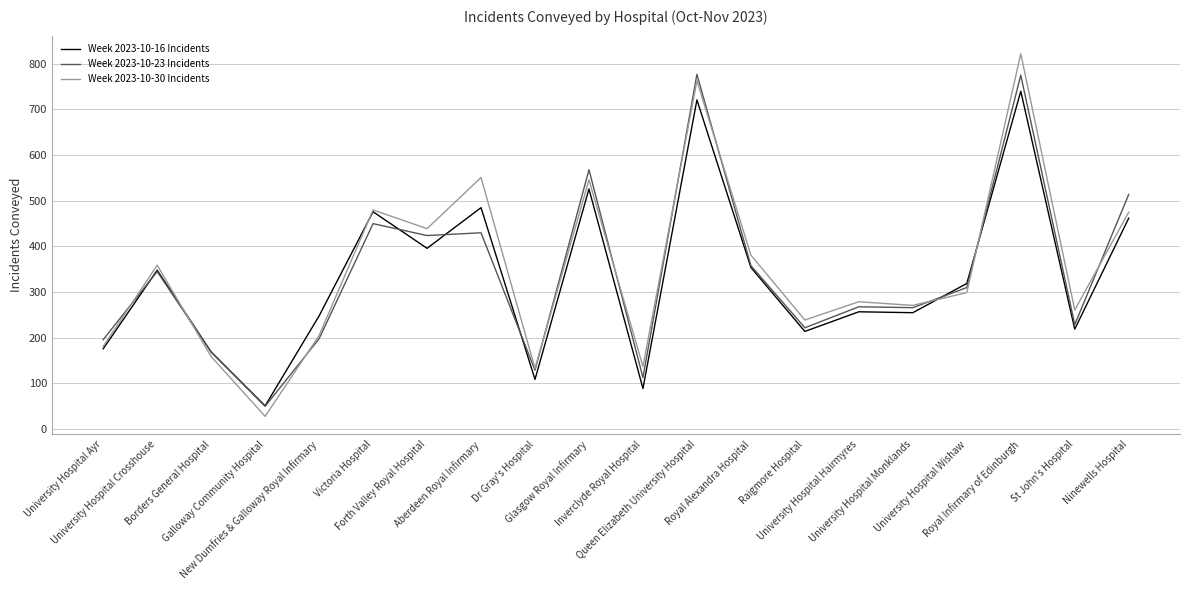

What is the minimum value shown in the chart?

28